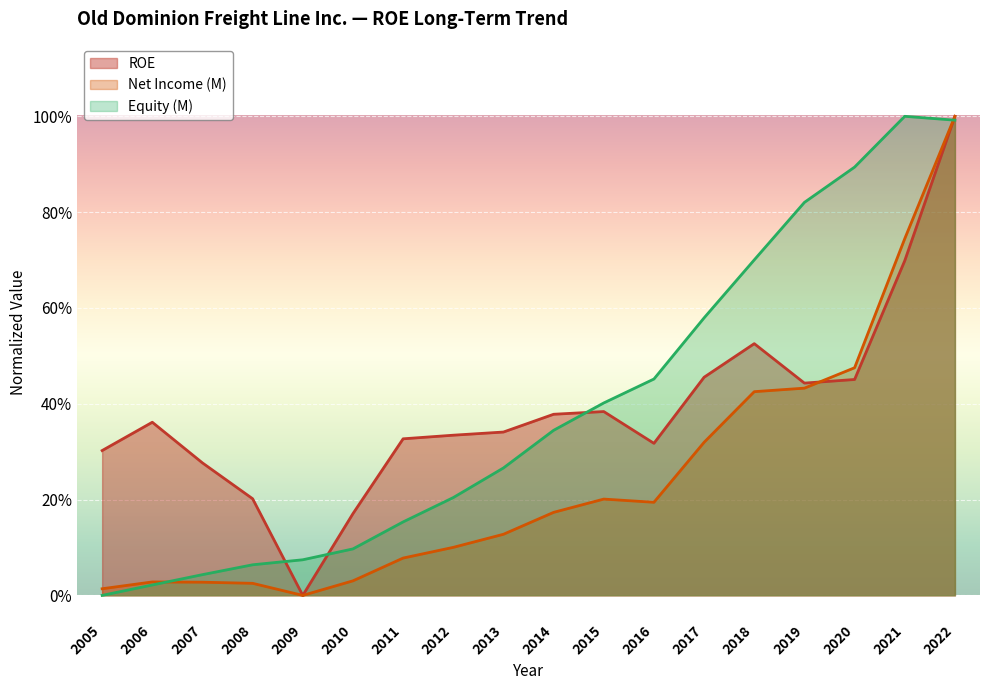

At how many categories does at least one series exceed 0?

18